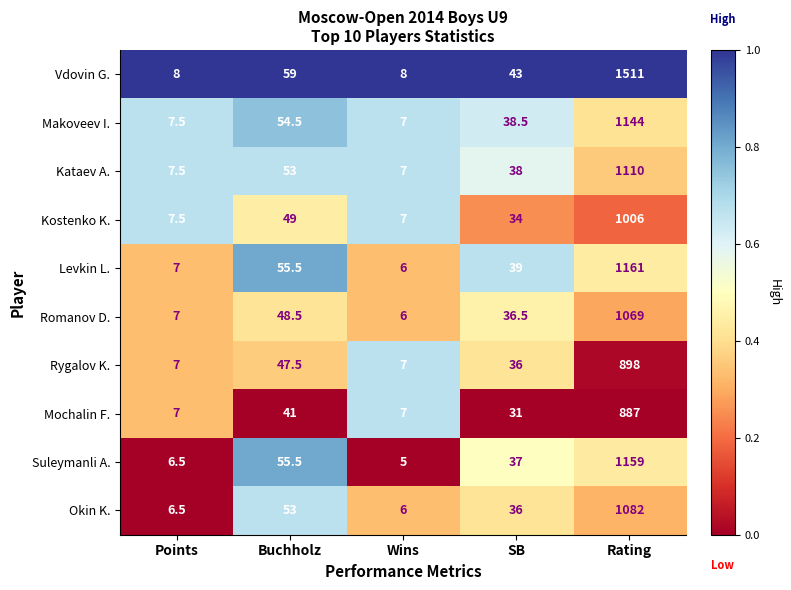

What is the total value across all series at Wins?

66.0